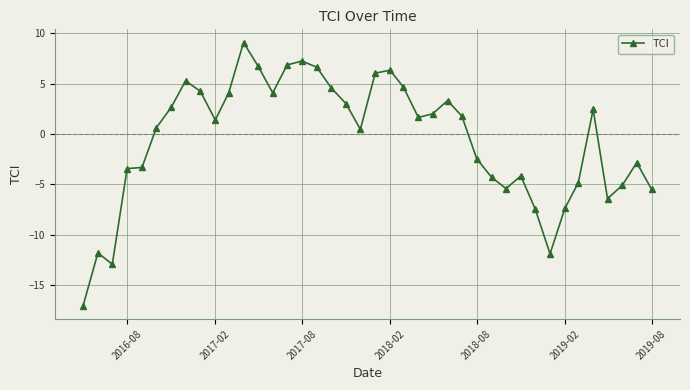

Count the number of values greater than 1.

21